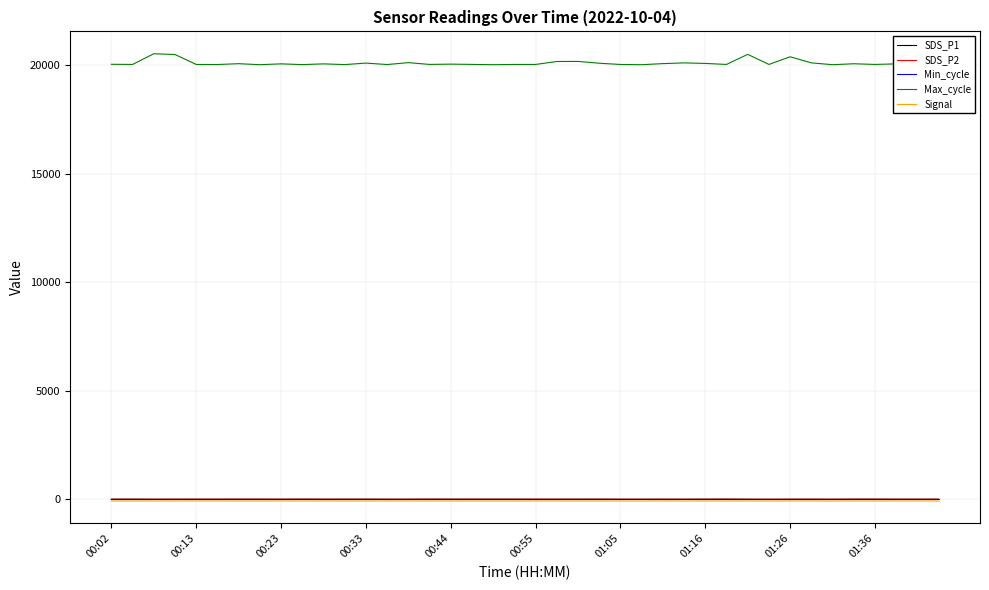

Which series has the largest range (max minus min)?

Max_cycle